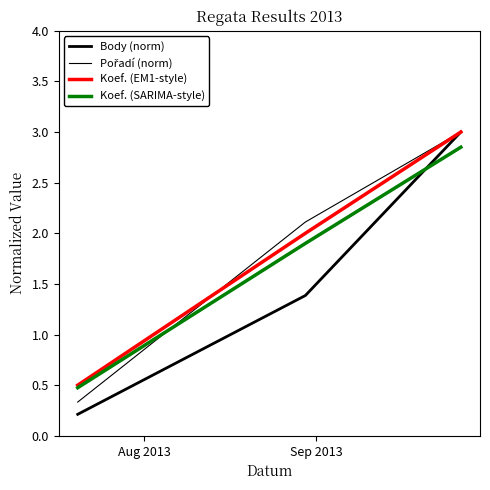

At how many categories does at least one series exceed 1?

2